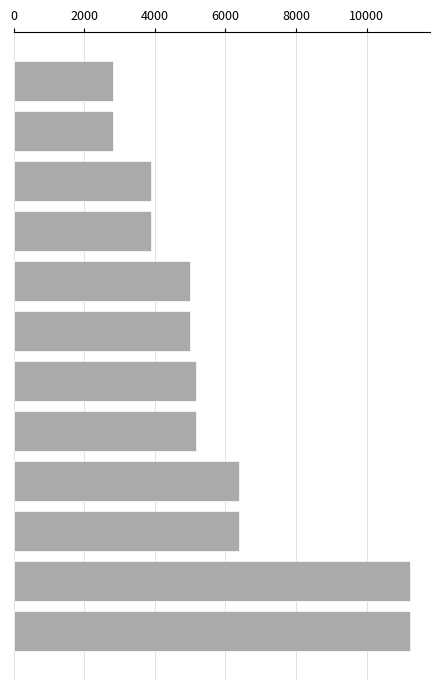

What is the smallest value displayed?

2805